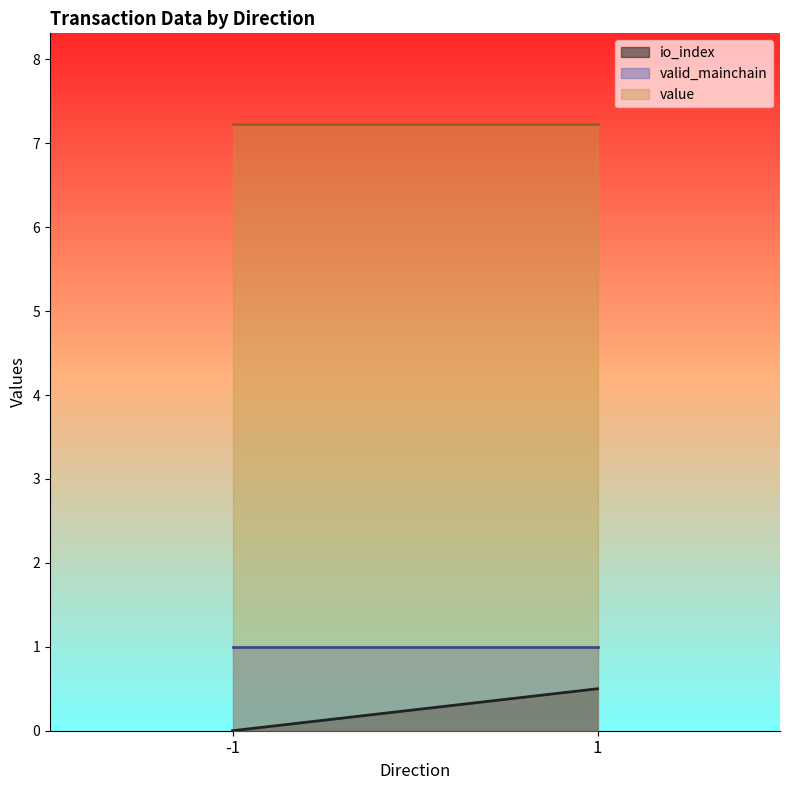

True or false: io_index and value intersect in this chart.

False